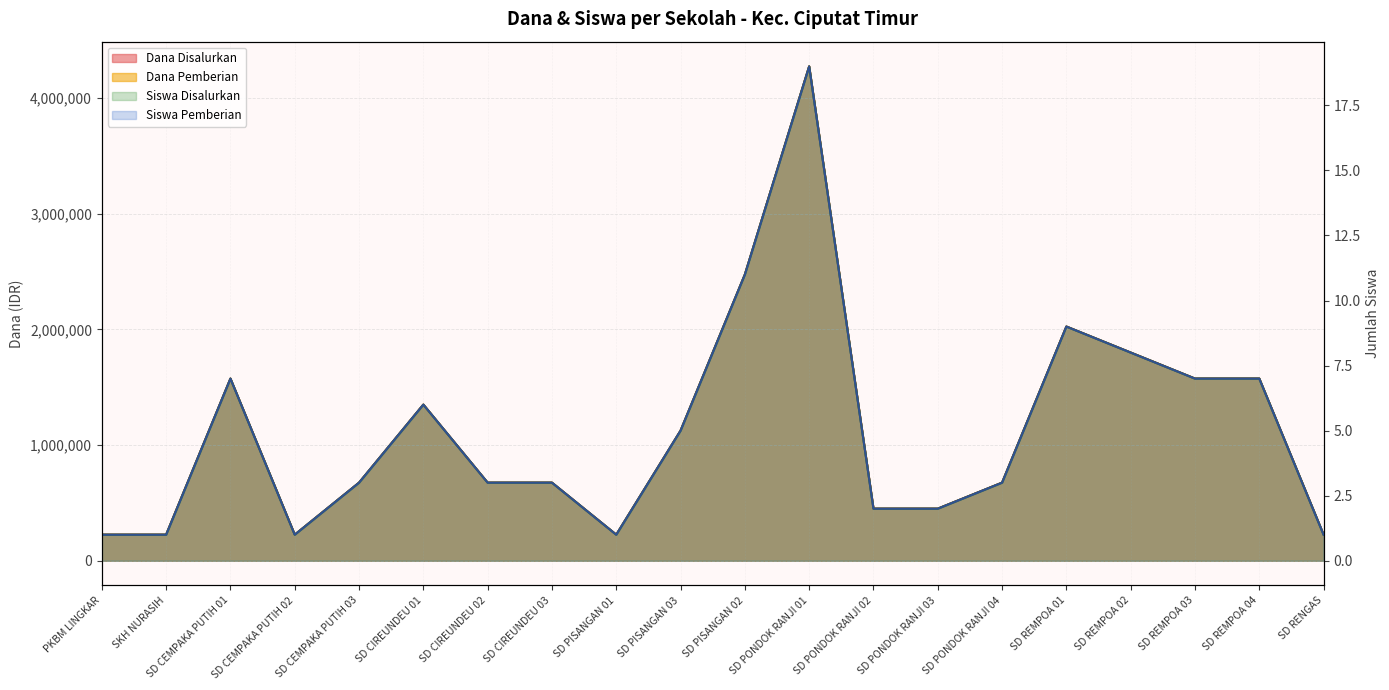

Rank the categories by Siswa Pemberian value from highest to lowest.

SD PONDOK RANJI 01, SD PISANGAN 02, SD REMPOA 01, SD REMPOA 02, SD CEMPAKA PUTIH 01, SD REMPOA 03, SD REMPOA 04, SD CIREUNDEU 01, SD PISANGAN 03, SD CEMPAKA PUTIH 03, SD CIREUNDEU 02, SD CIREUNDEU 03, SD PONDOK RANJI 04, SD PONDOK RANJI 02, SD PONDOK RANJI 03, PKBM LINGKAR, SKH NURASIH, SD CEMPAKA PUTIH 02, SD PISANGAN 01, SD RENGAS